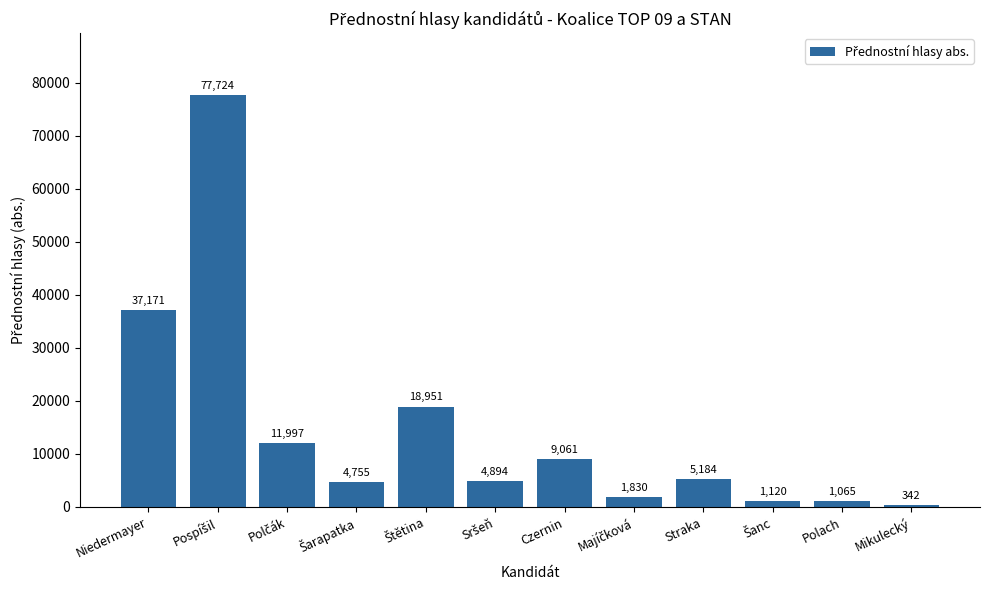

Reading left to right, what are all the values shown in this chart?

37171	77724	11997	4755	18951	4894	9061	1830	5184	1120	1065	342